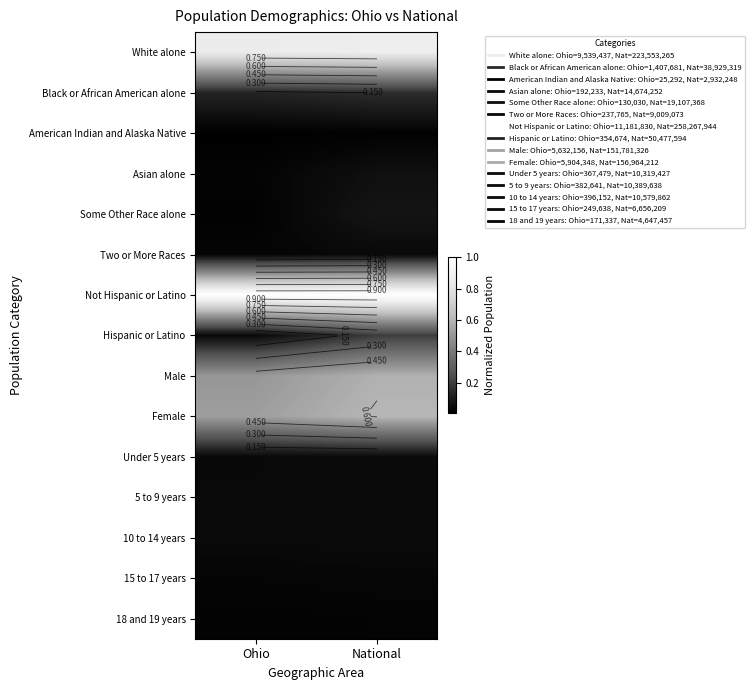

The Two or More Races series shows 0.0 at Ohio. True or false?

False